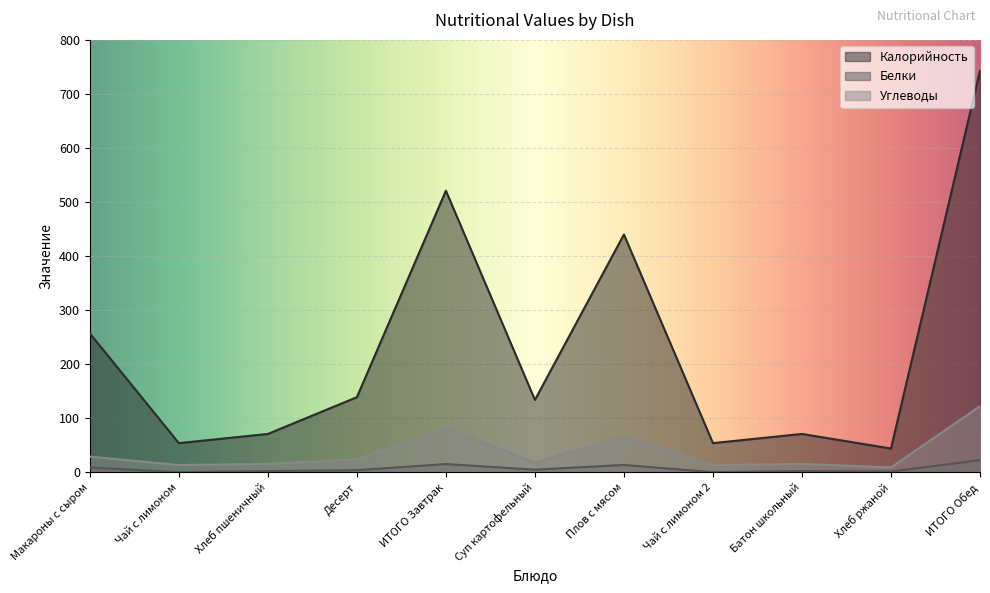

In Калорийность, how many points are lower than both neighbors (excluding endpoints)?

4